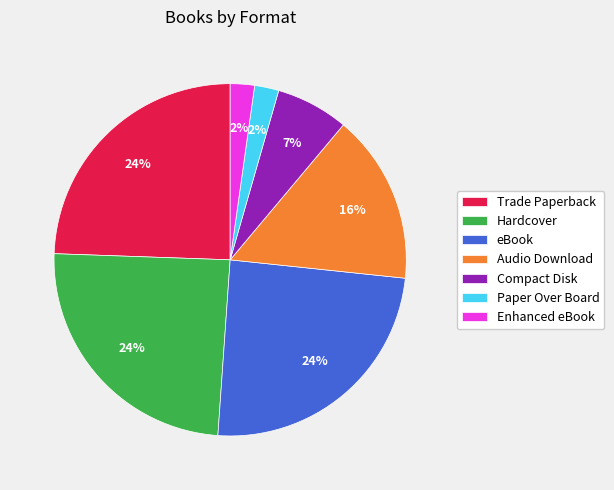

To the nearest percent, what is the difference between the Paper Over Board and Trade Paperback slice percentages?

22%